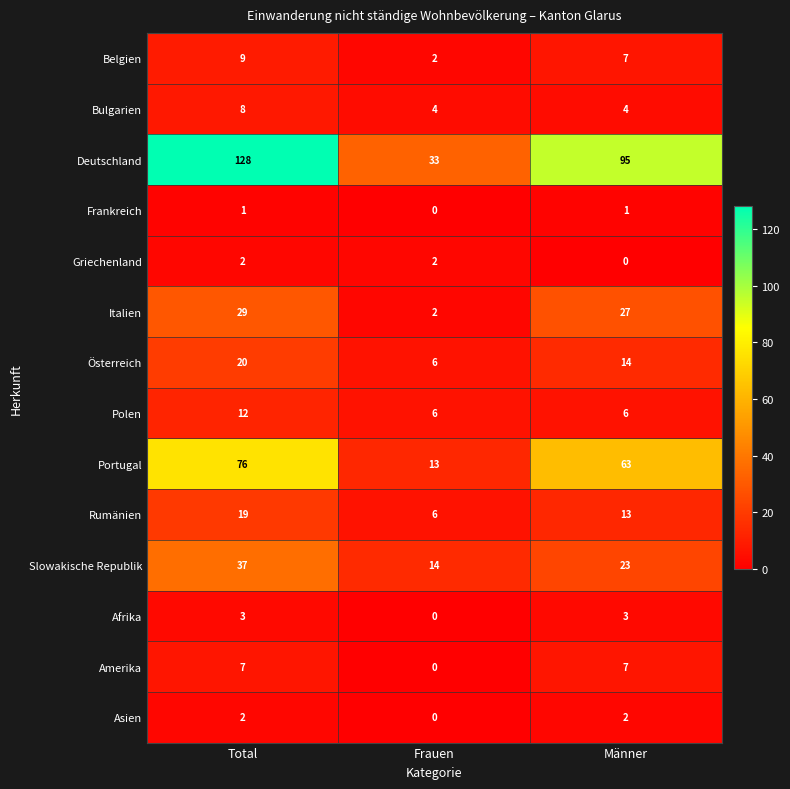

What is the average value of the Portugal series?

51